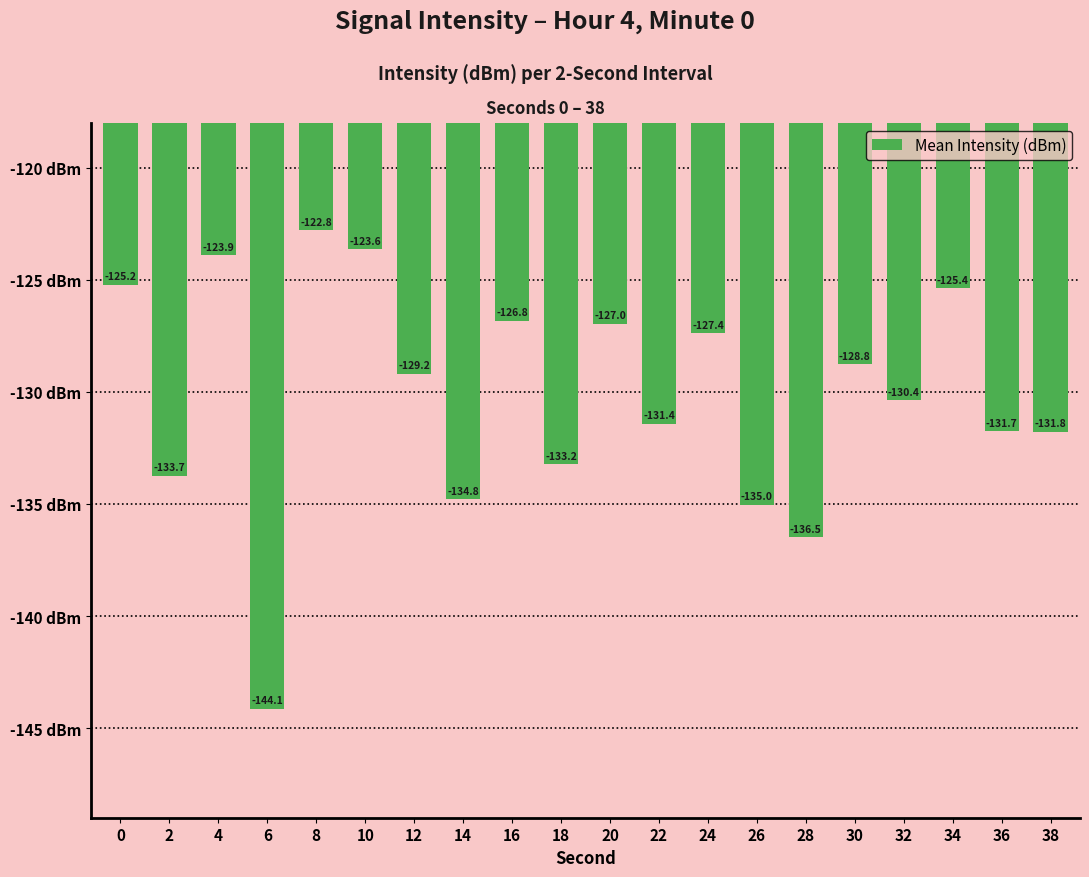

How many bars are there in total?

20